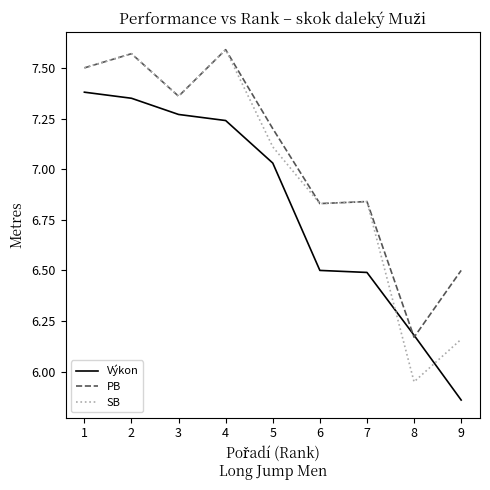

Which category has the highest value in the SB series?

4